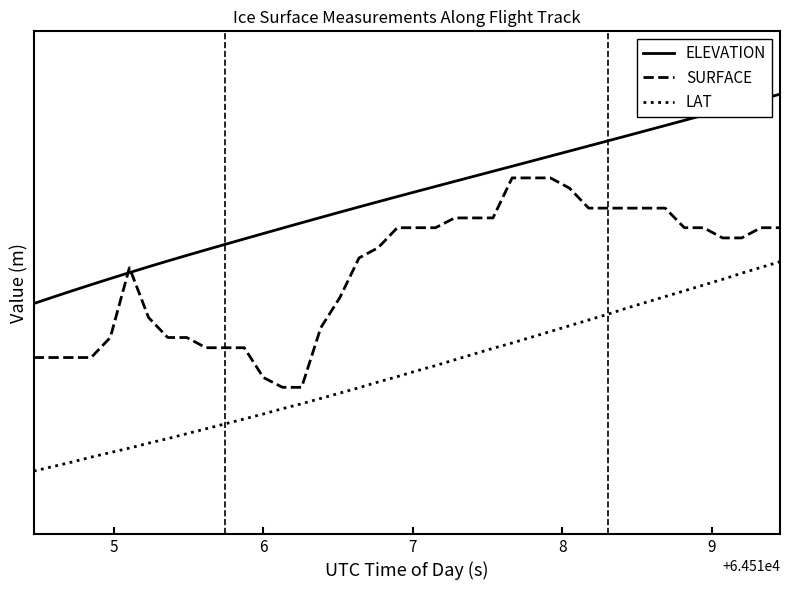

Does the chart have visible grid lines?

No